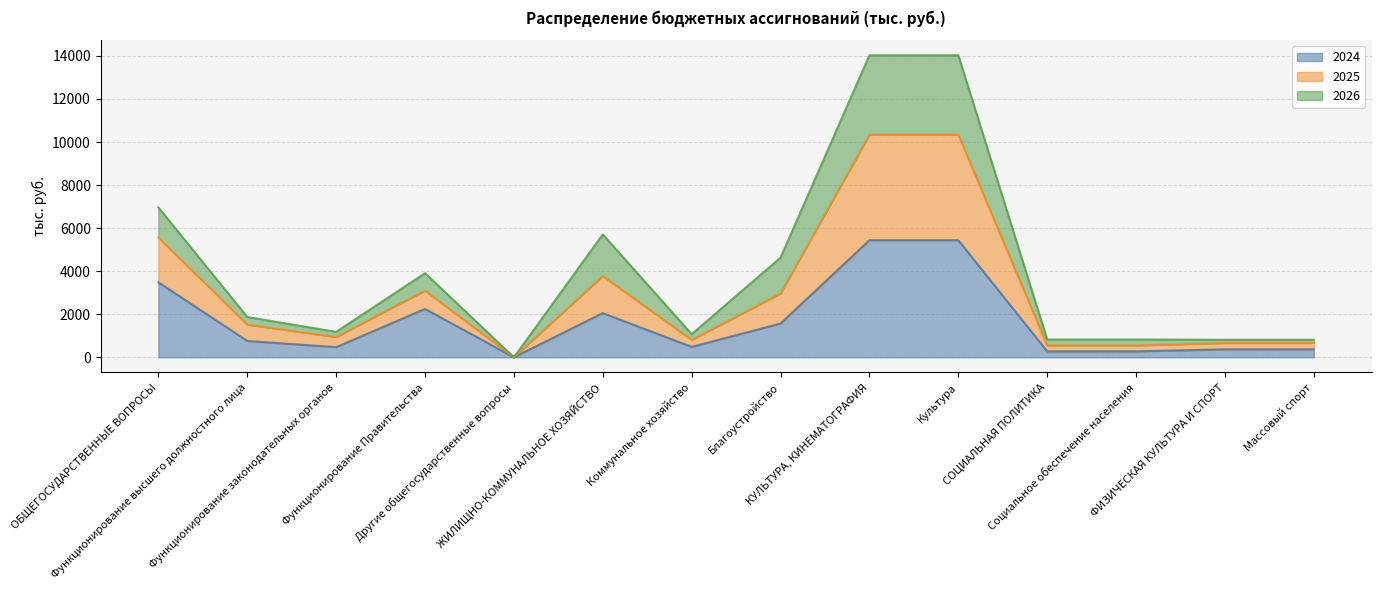

What is the highest value of the 2024 series?

5439.7